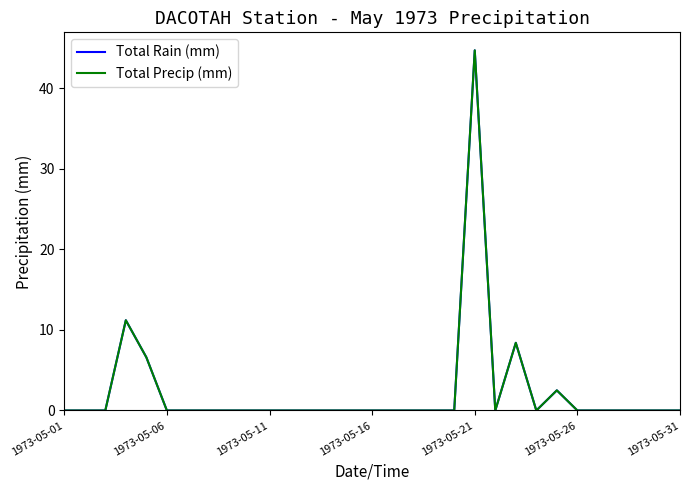

Does the chart have visible grid lines?

No